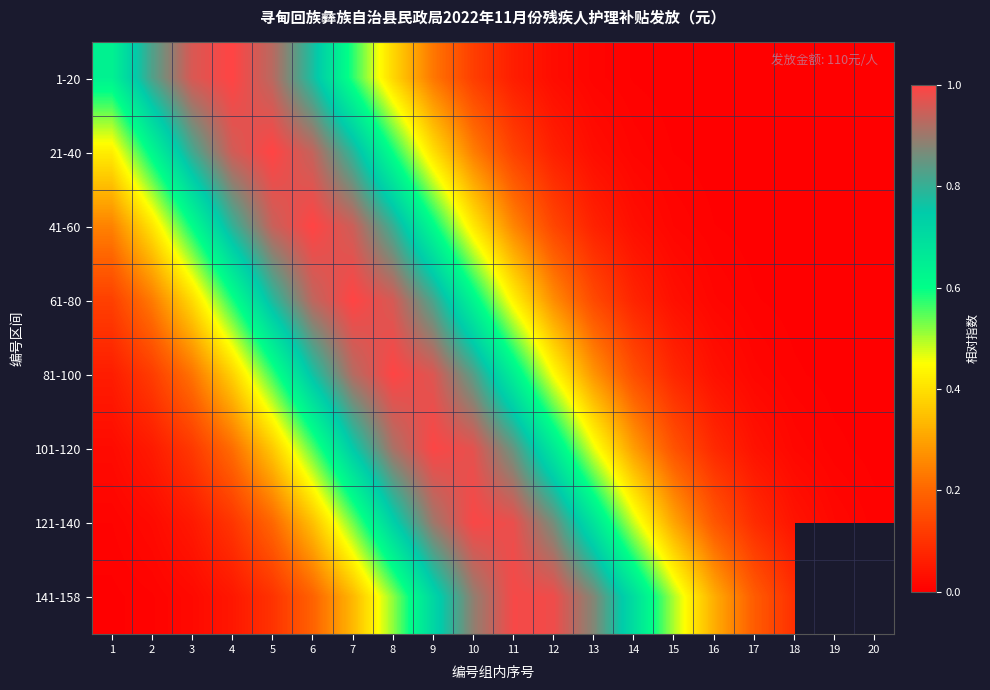

What value does the 121-140 series have at 5?

0.2